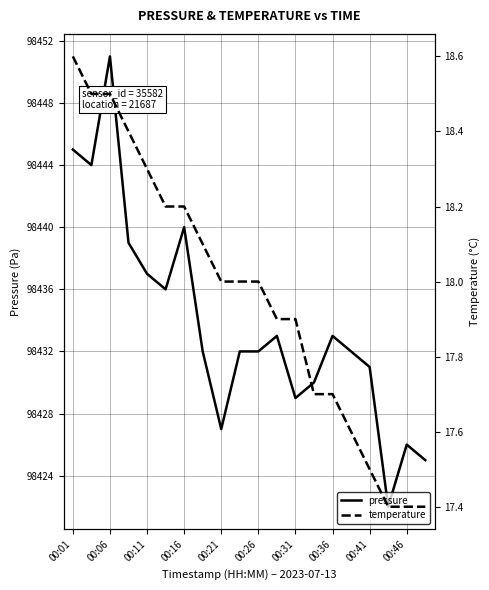

Rank the series by their average value, from highest to lowest.

pressure, temperature